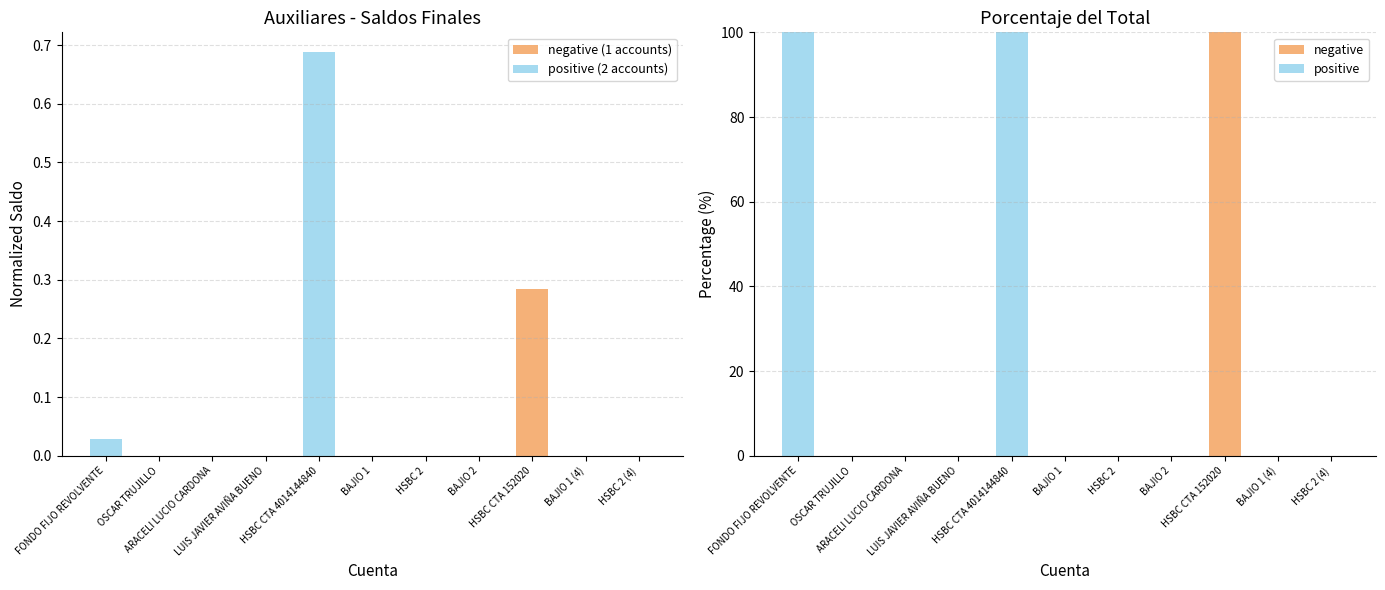

The negative (1 accounts) series shows 0.0 at ARACELI LUCIO CARDONA. True or false?

True